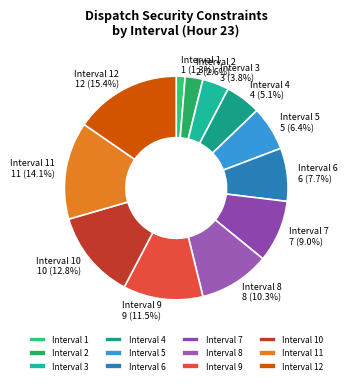

Is it true that Interval 2 is 11% of the pie?

False